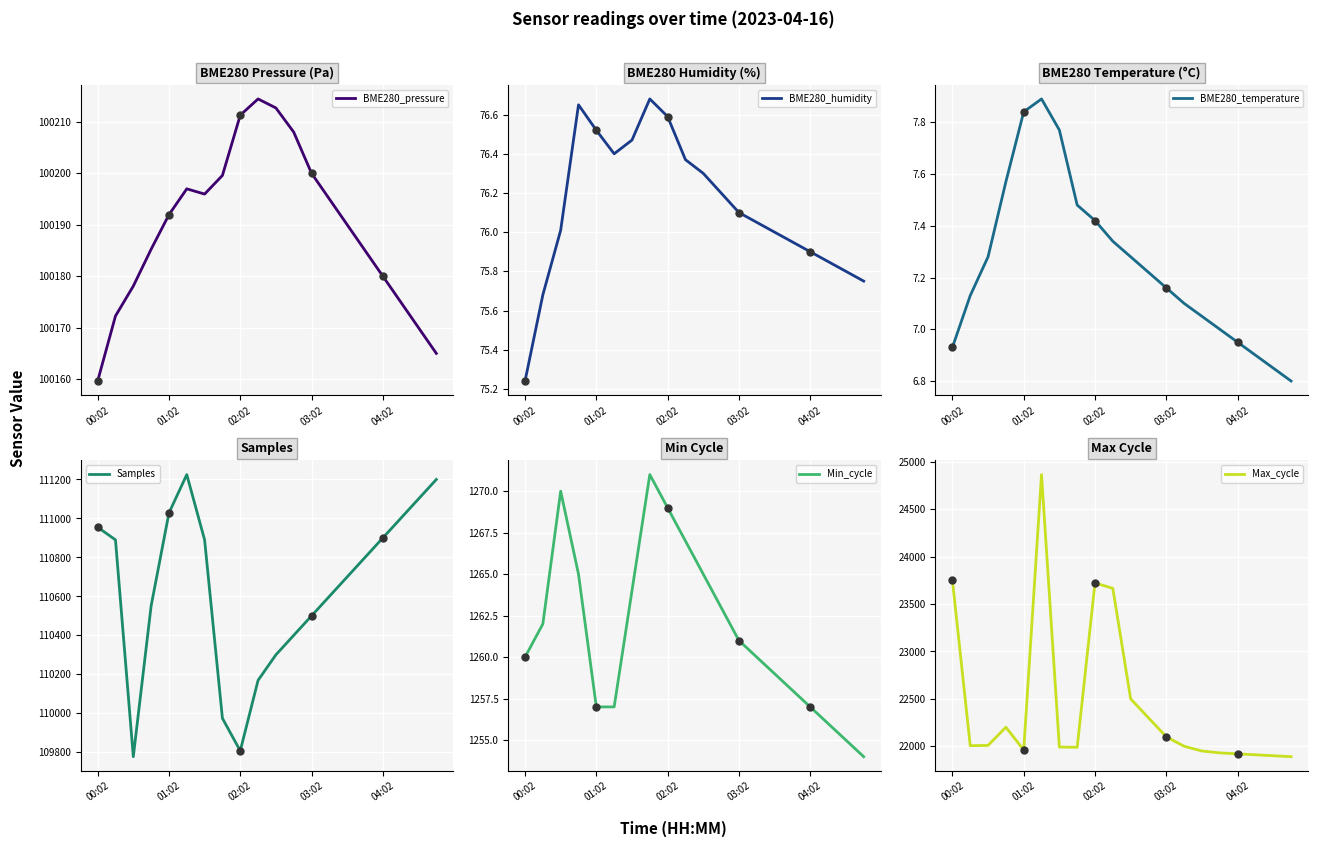

Which series contains the highest Y value?

Samples